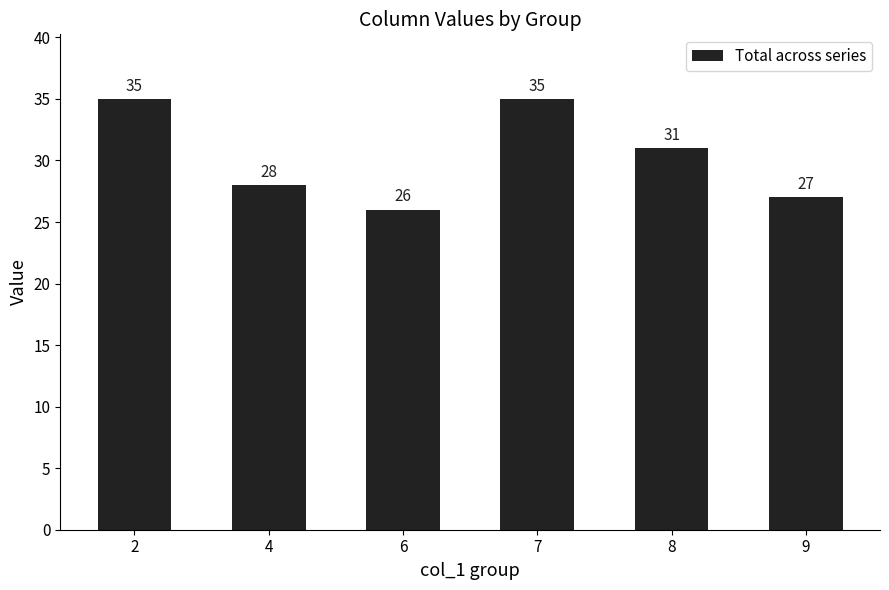

What is the greatest value displayed?

35